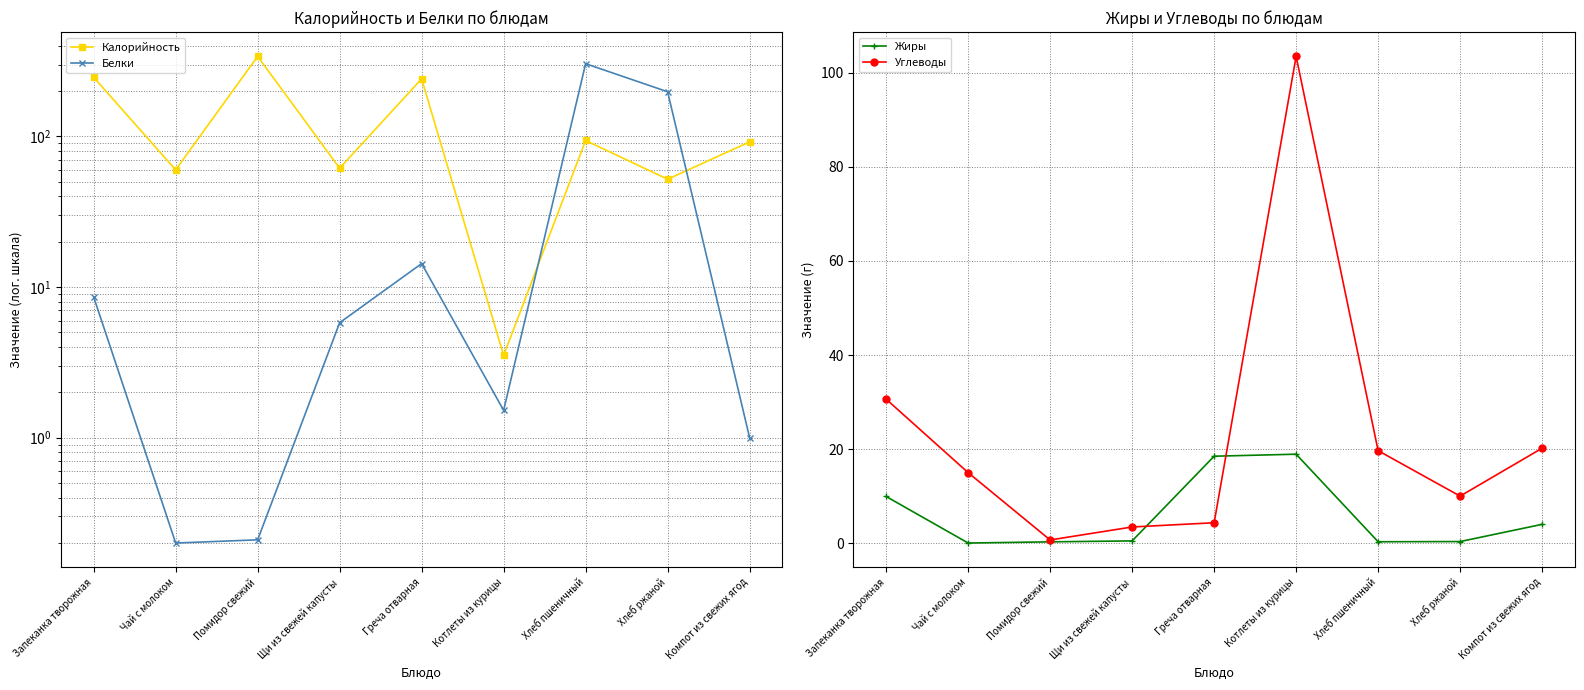

Which category has the lowest value in the Белки series?

Чай с молоком